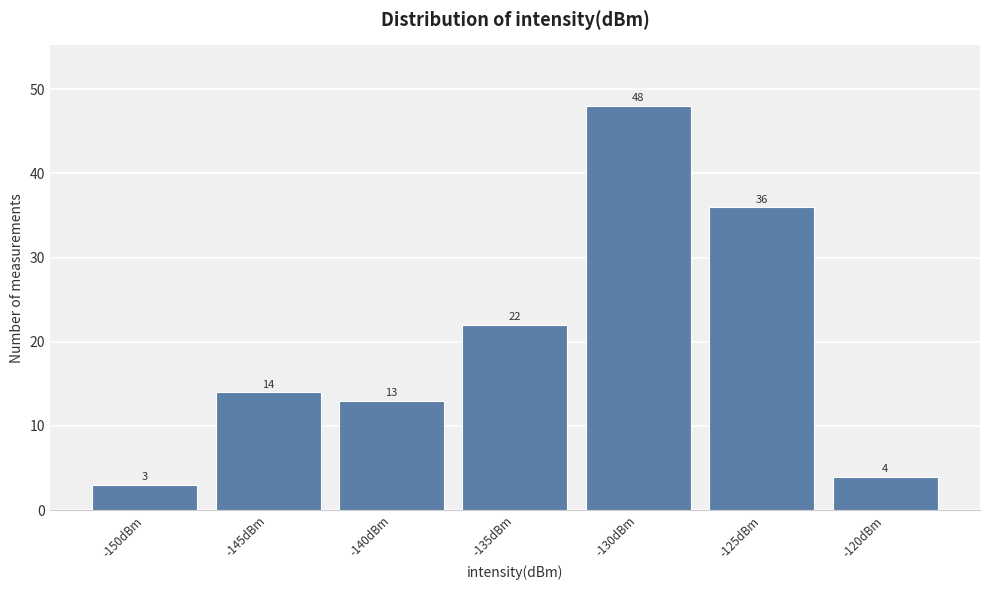

Reading right to left, transcribe all the data shown in this chart.

-120dBm=4	-125dBm=36	-130dBm=48	-135dBm=22	-140dBm=13	-145dBm=14	-150dBm=3